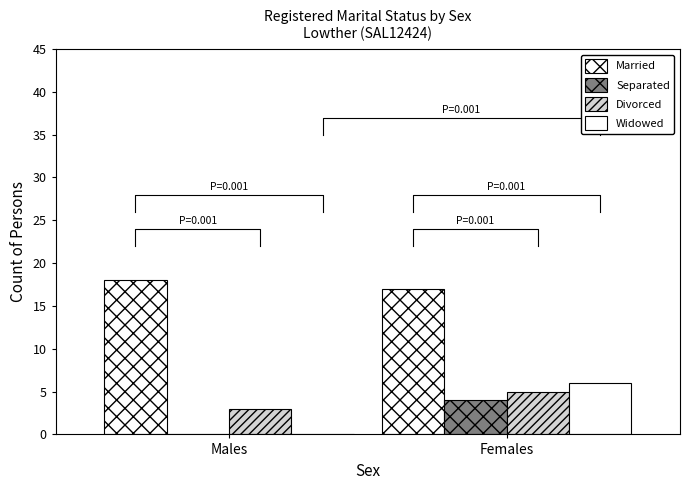

True or false: Widowed has a value of 6 at Females.

True